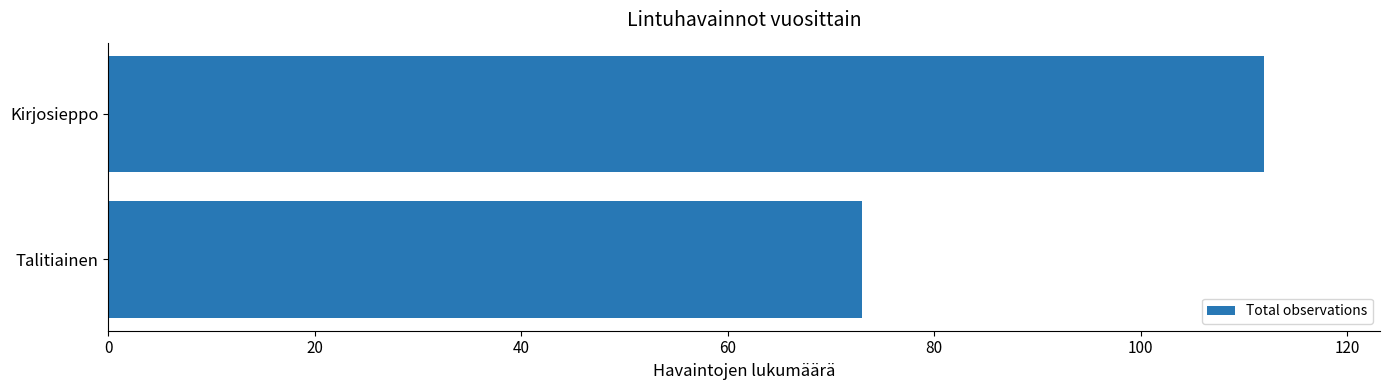

What is the ratio of the value at Talitiainen to the value at Kirjosieppo?

0.7